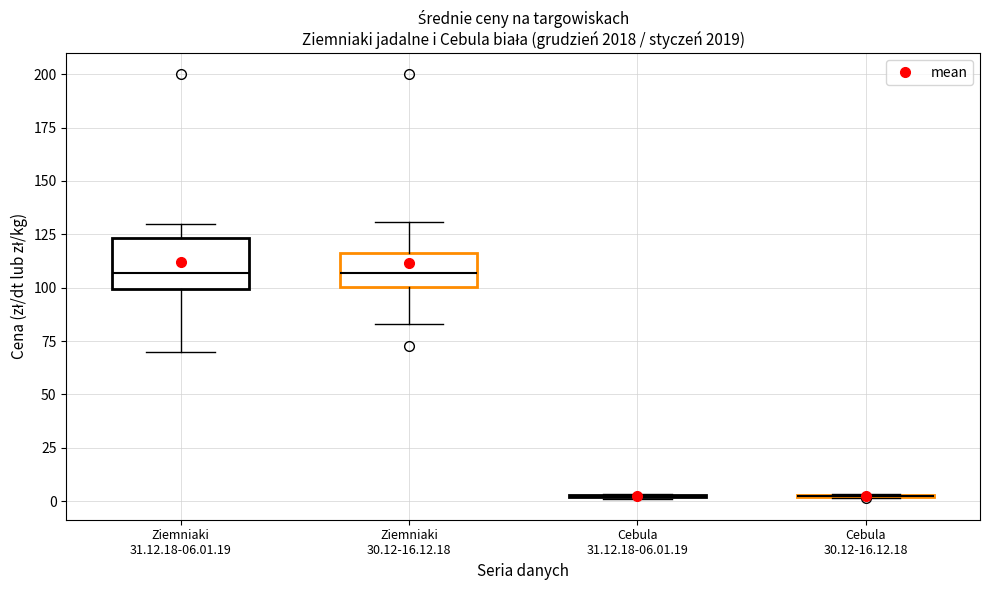

Which box is the tallest, from its lower edge to its upper edge?

Ziemniaki 31.12.18-06.01.19